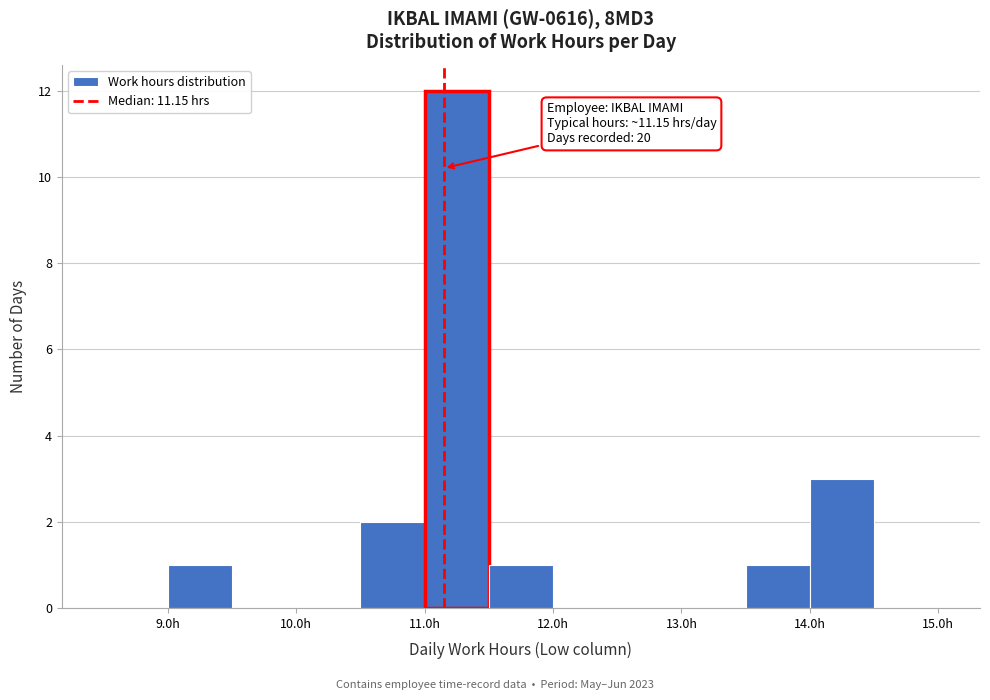

Which range on the x-axis has the tallest bar?

11.0 to 11.5